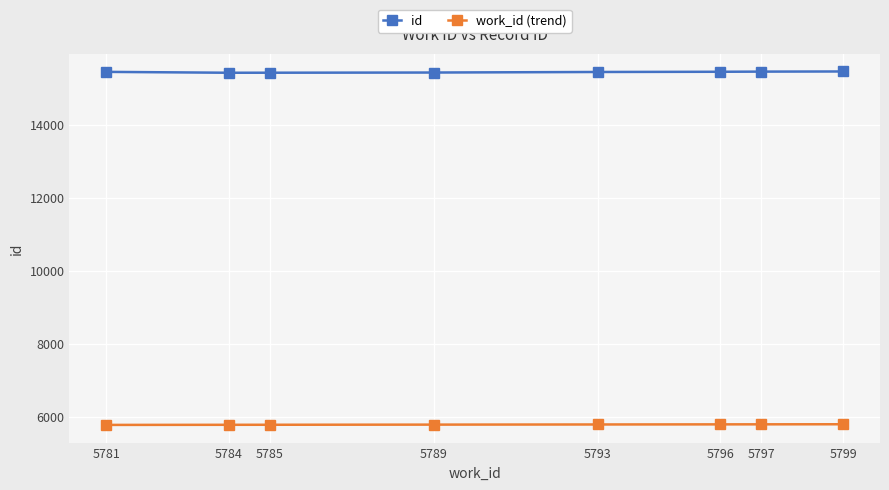

What is the difference between the second highest and second lowest values in the id series?

30